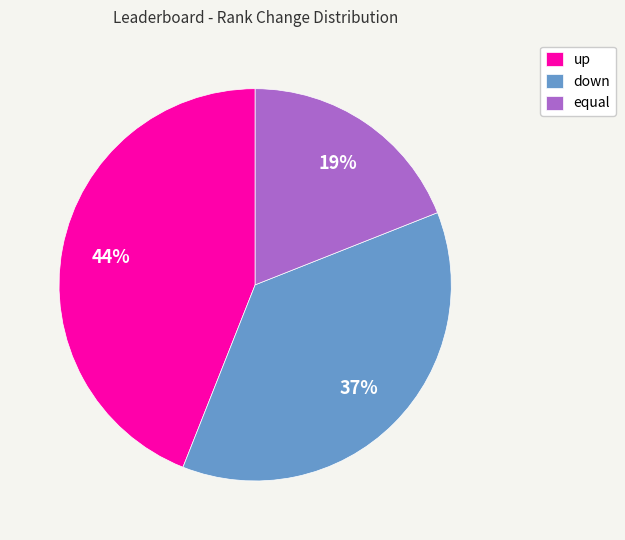

What is the smallest slice in the pie chart?

equal